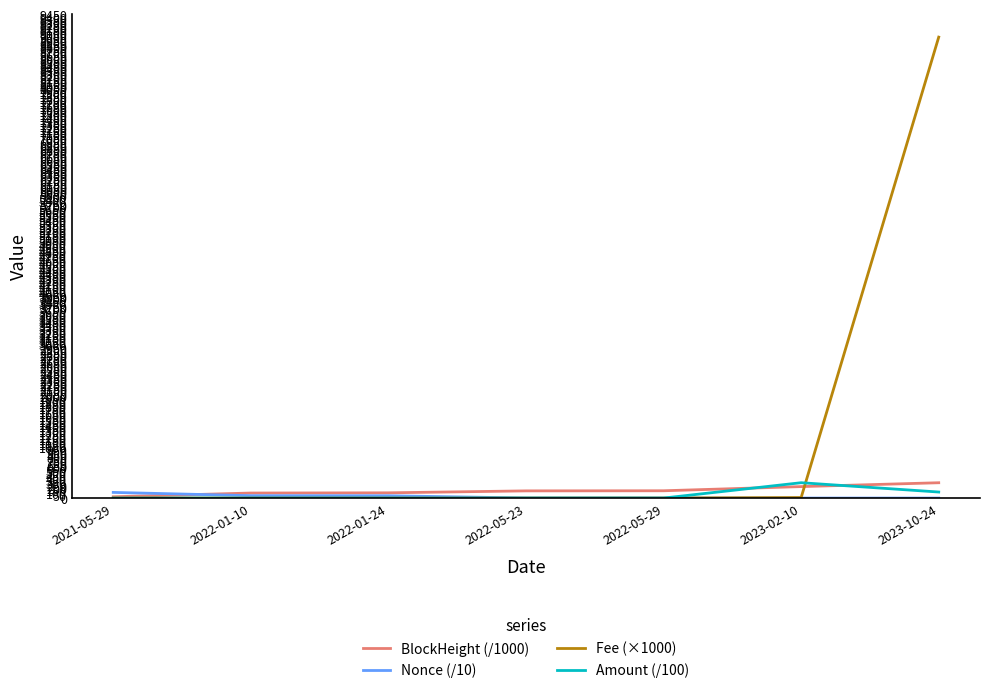

Which series has the largest total across all categories?

Fee (×1000)